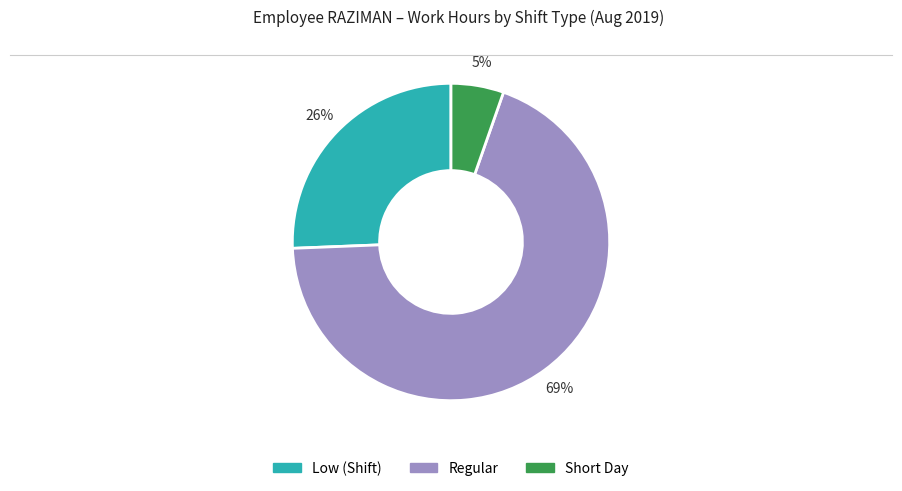

Is there any slice that represents more than half of the pie?

Yes